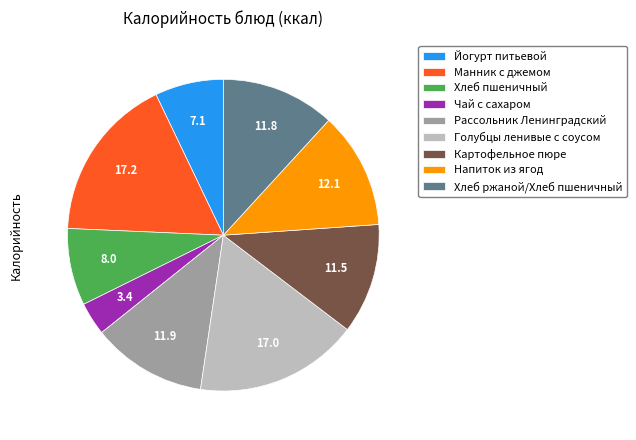

What is the smallest slice in the pie chart?

Чай с сахаром